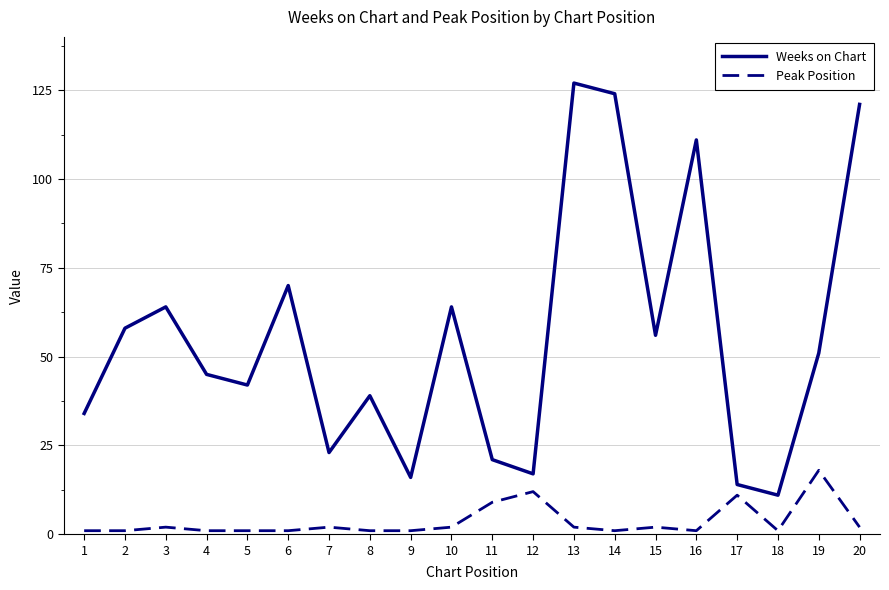

Which series has the largest total across all categories?

Weeks on Chart